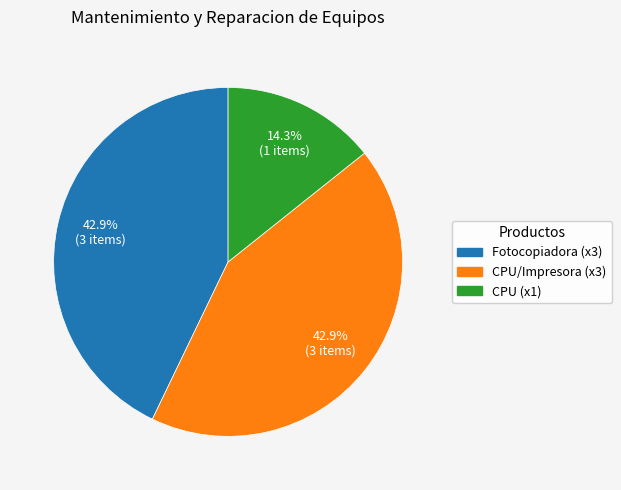

To the nearest percent, what is the difference between the largest and smallest slice percentages?

29%